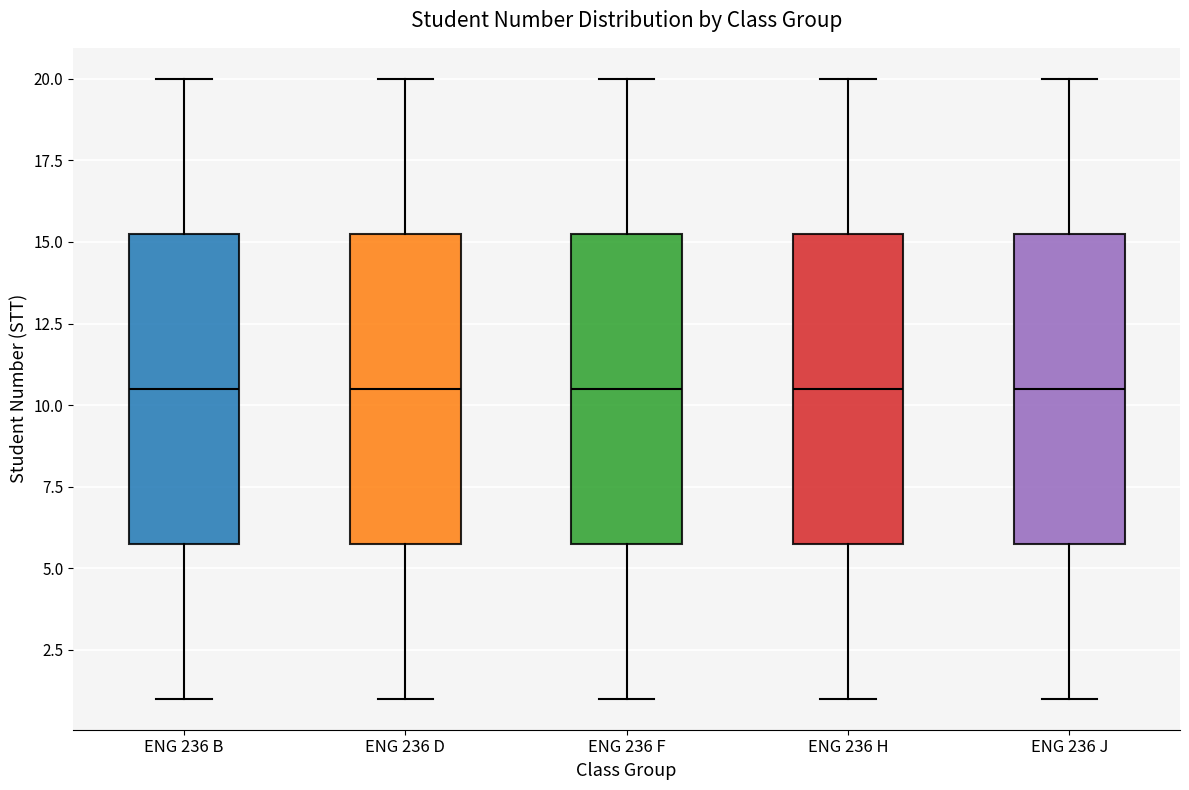

Reading left to right, read every box against the y-axis: the position of its median line, the range the box covers, and the ends of its whiskers. The values are not printed on the chart, so give them approximately, as read against the axis.

ENG 236 B: median 10.5, box 6.0 to 15.5, whiskers 1.0 to 20.0
ENG 236 D: median 10.5, box 6.0 to 15.5, whiskers 1.0 to 20.0
ENG 236 F: median 10.5, box 6.0 to 15.5, whiskers 1.0 to 20.0
ENG 236 H: median 10.5, box 6.0 to 15.5, whiskers 1.0 to 20.0
ENG 236 J: median 10.5, box 6.0 to 15.5, whiskers 1.0 to 20.0